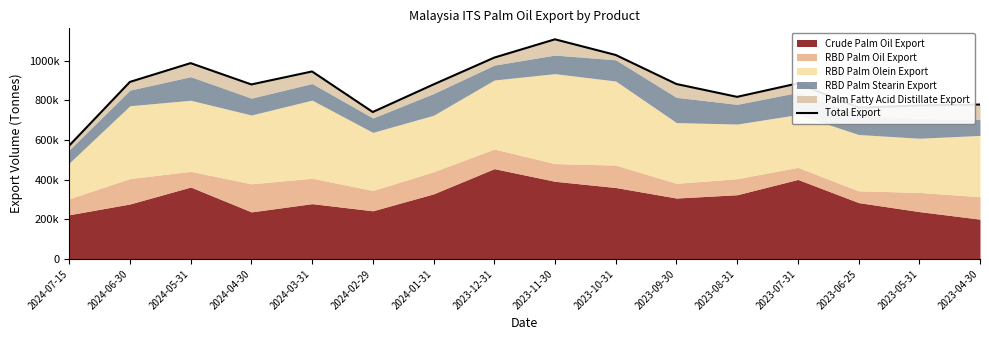

What position from the left is 2023-09-30?

11